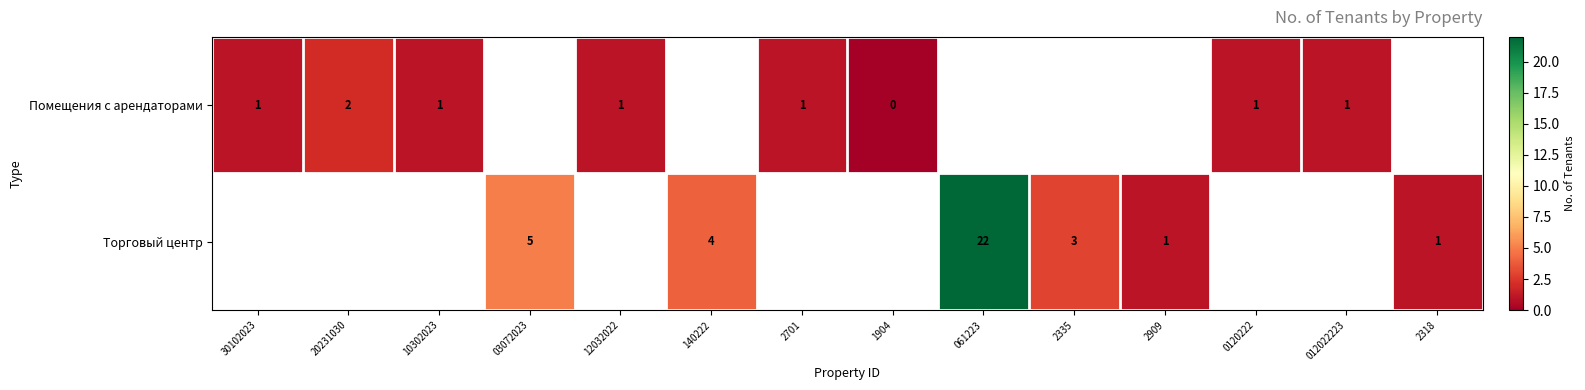

True or false: Помещения с арендаторами has a value of 2 at 12032022.

False